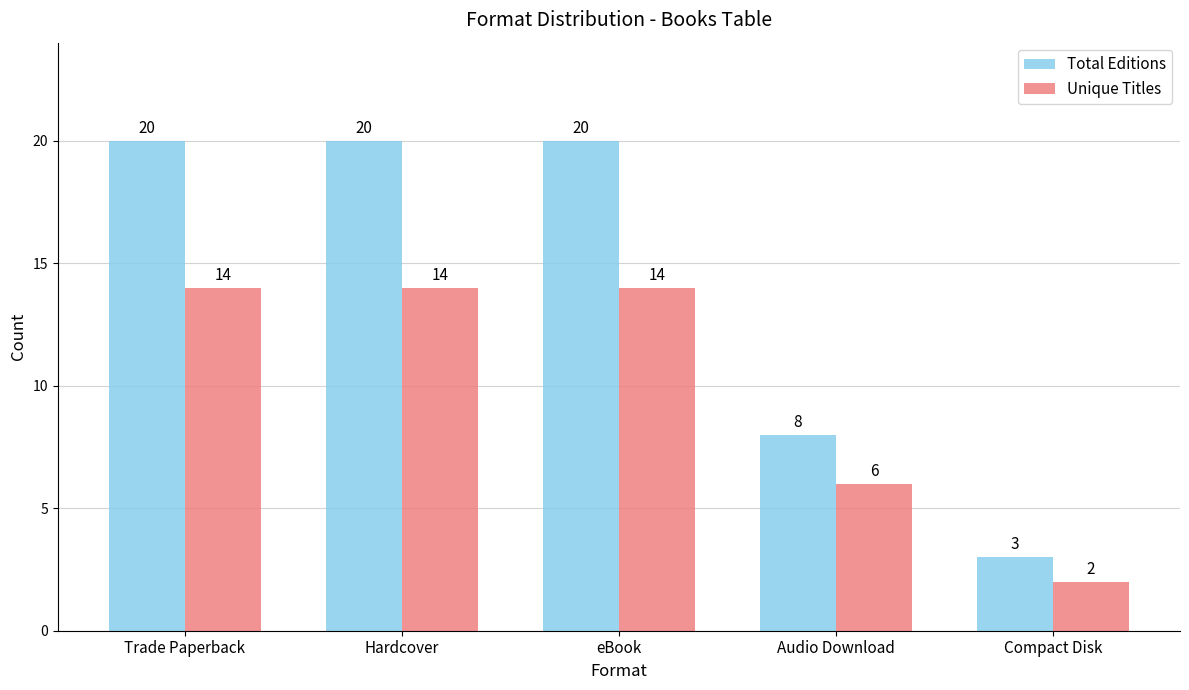

Which series changed the most between eBook and Audio Download?

Total Editions